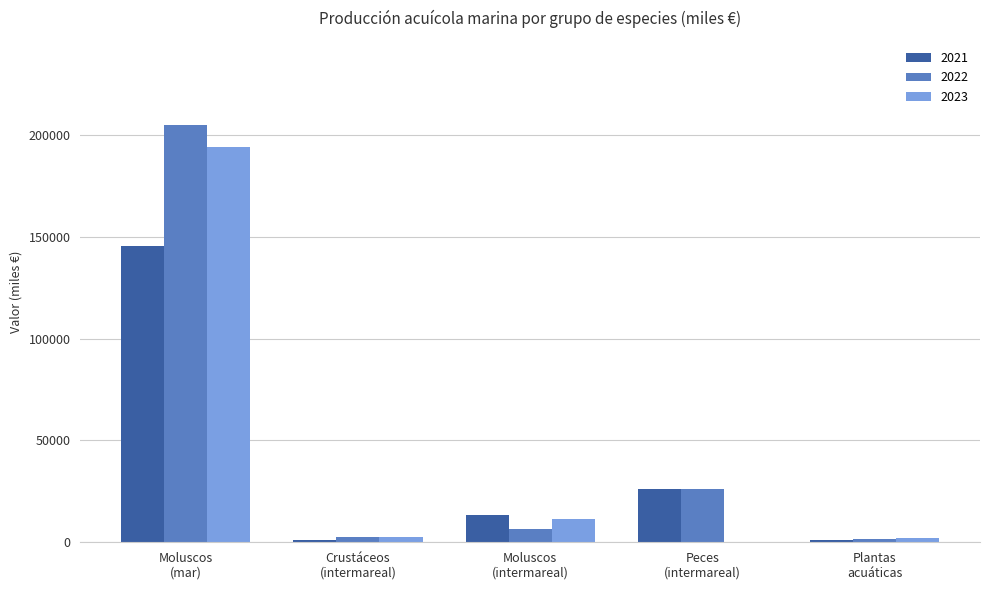

What is the maximum value shown in the chart?

205015.0